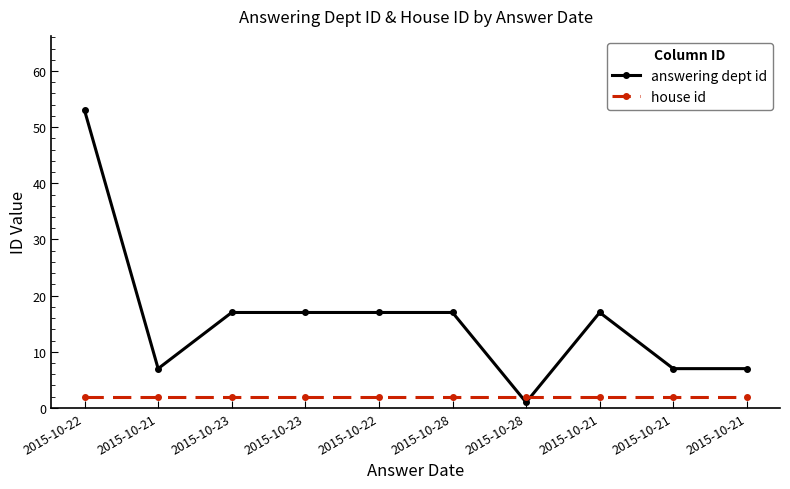

Does the chart display data point markers on the line(s)?

Yes